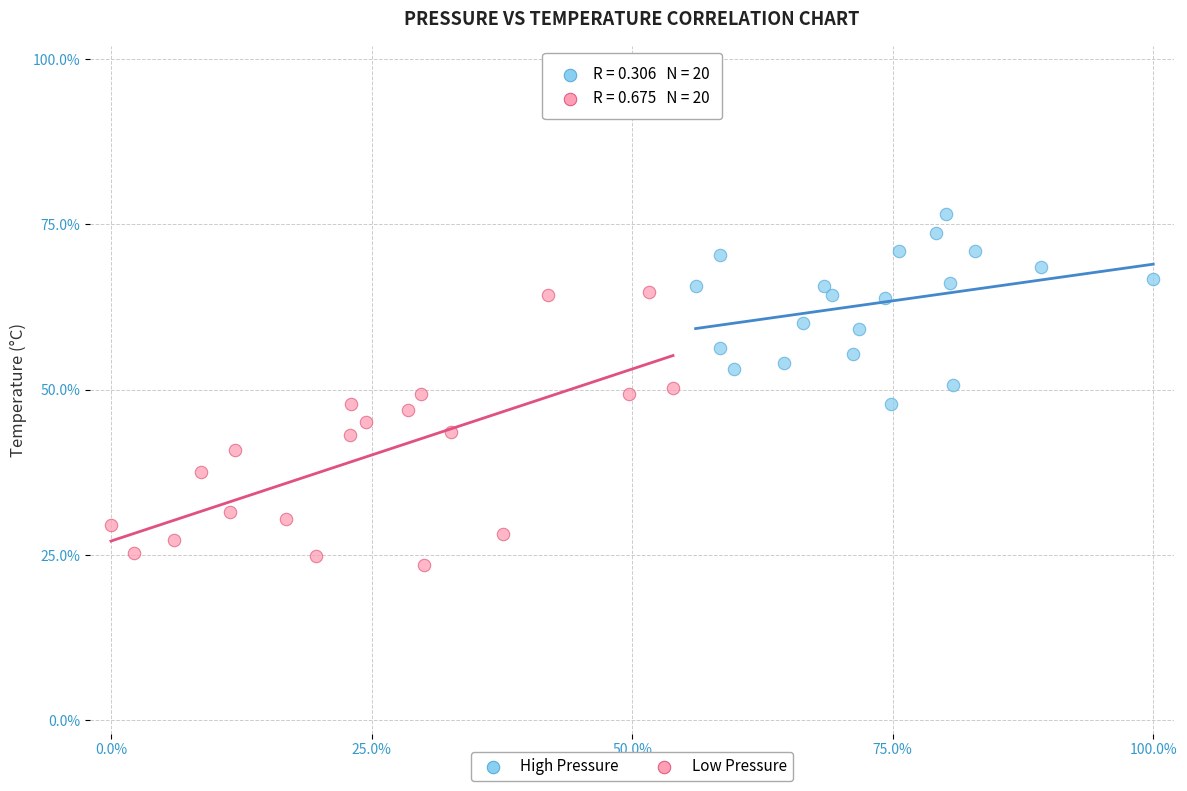

Which series contains the lowest Y value?

Low Pressure